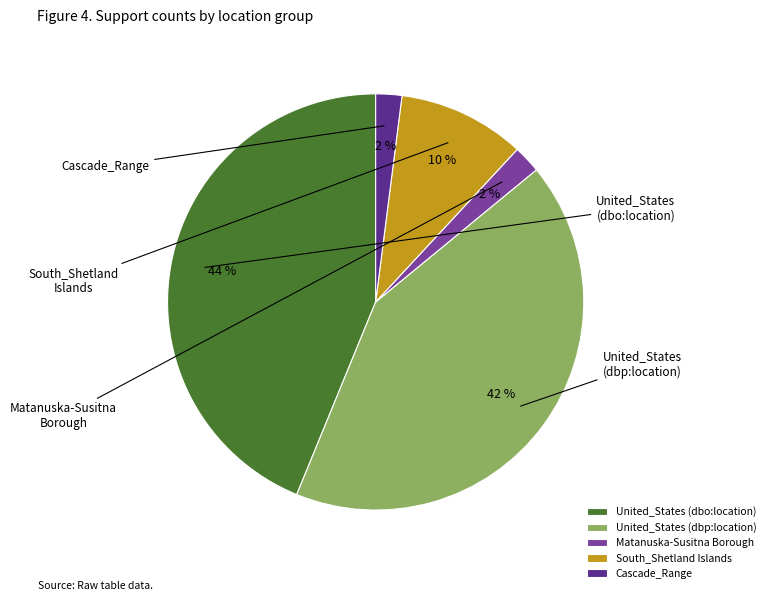

Is it true that United_States (dbo:location) is 49% of the pie?

False